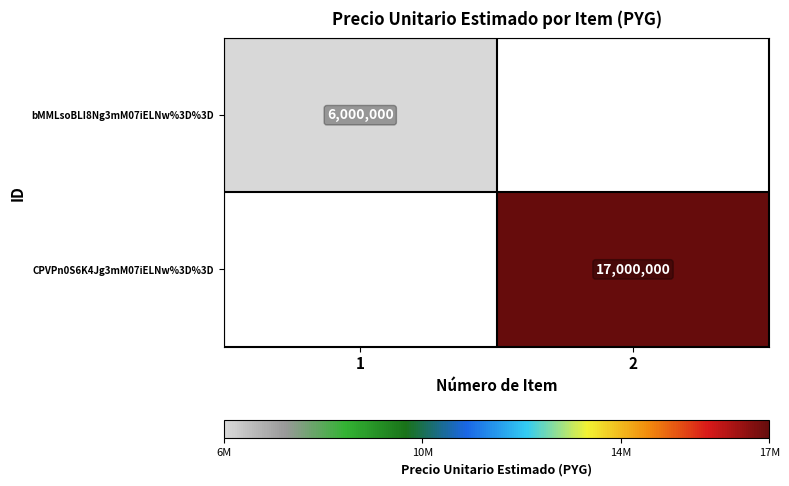

Between 1 and 2, which is larger?

2